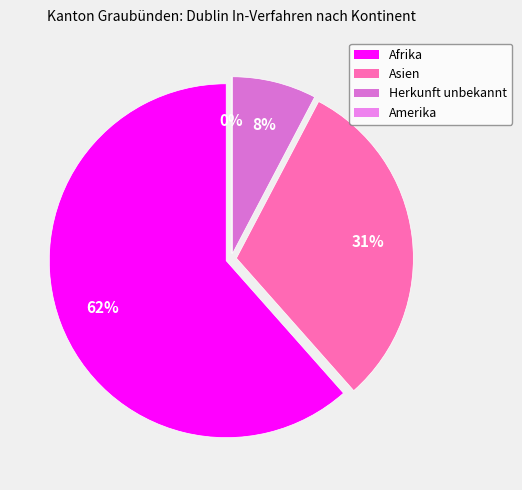

What is the change in value from Asien to Amerika?

-4